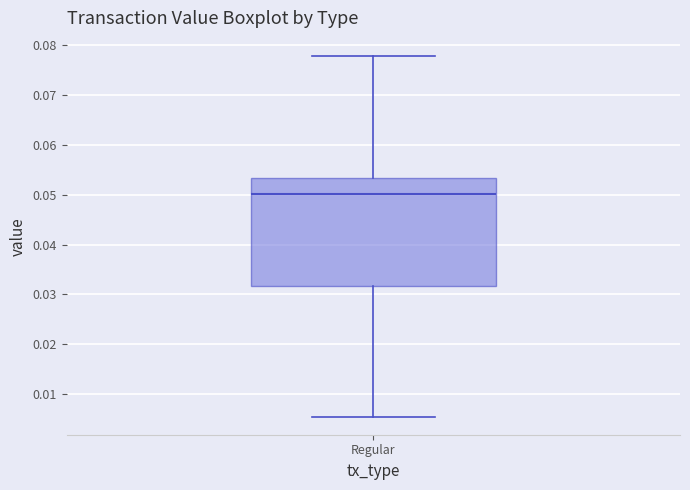

Transcribe this box plot: give where the median line is, the range the box spans, and where the two whiskers end, as read against the y-axis. The values are not printed on the chart, so give them approximately, as read against the axis.

median 0.050, box 0.032 to 0.053, whiskers 0.005 to 0.078